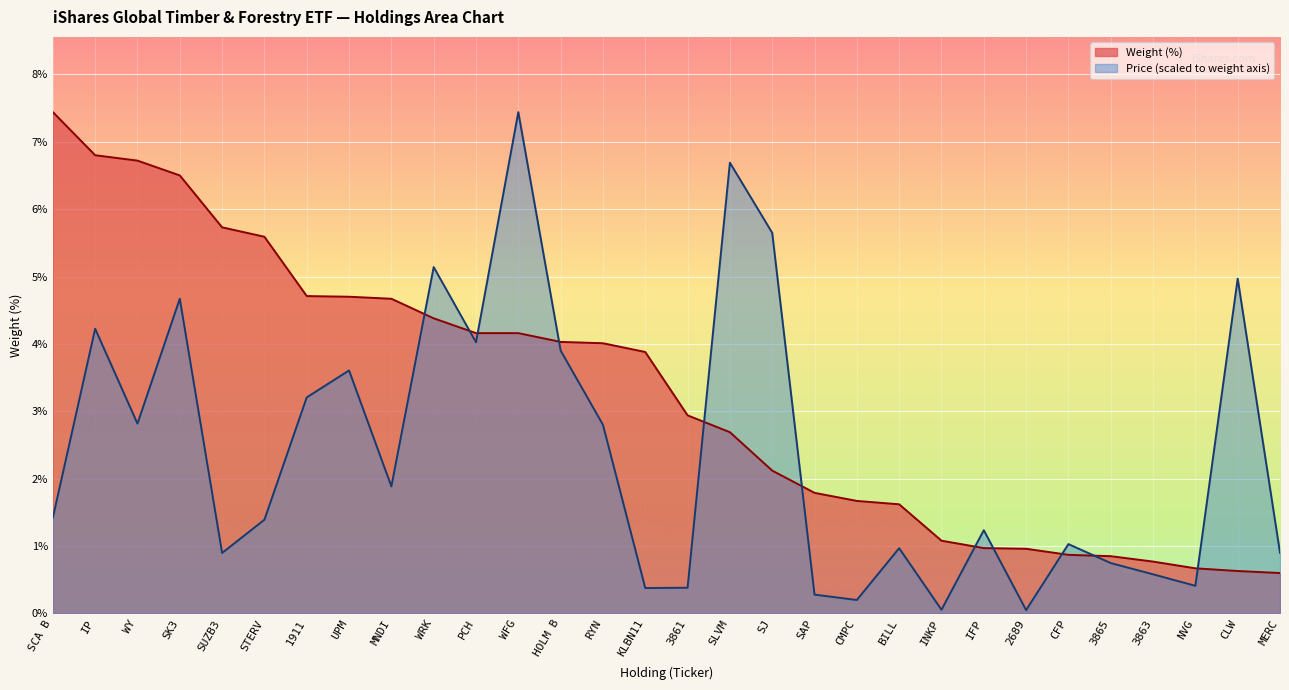

Reading left to right, extract all data points from this chart.

Weight (%): 7.4	6.8	6.7	6.5	5.7	5.6	4.7	4.7	4.7	4.4	4.2	4.2	4.0	4.0	3.9	2.9	2.7	2.1	1.8	1.7	1.6	1.1	1.0	1.0	0.9	0.8	0.8	0.7	0.6	0.6
Price: 1.4	4.2	2.8	4.7	0.9	1.4	3.2	3.6	1.9	5.1	4.0	7.4	3.9	2.8	0.4	0.4	6.7	5.6	0.3	0.2	1.0	0.1	1.2	0.1	1.0	0.7	0.6	0.4	5.0	0.9